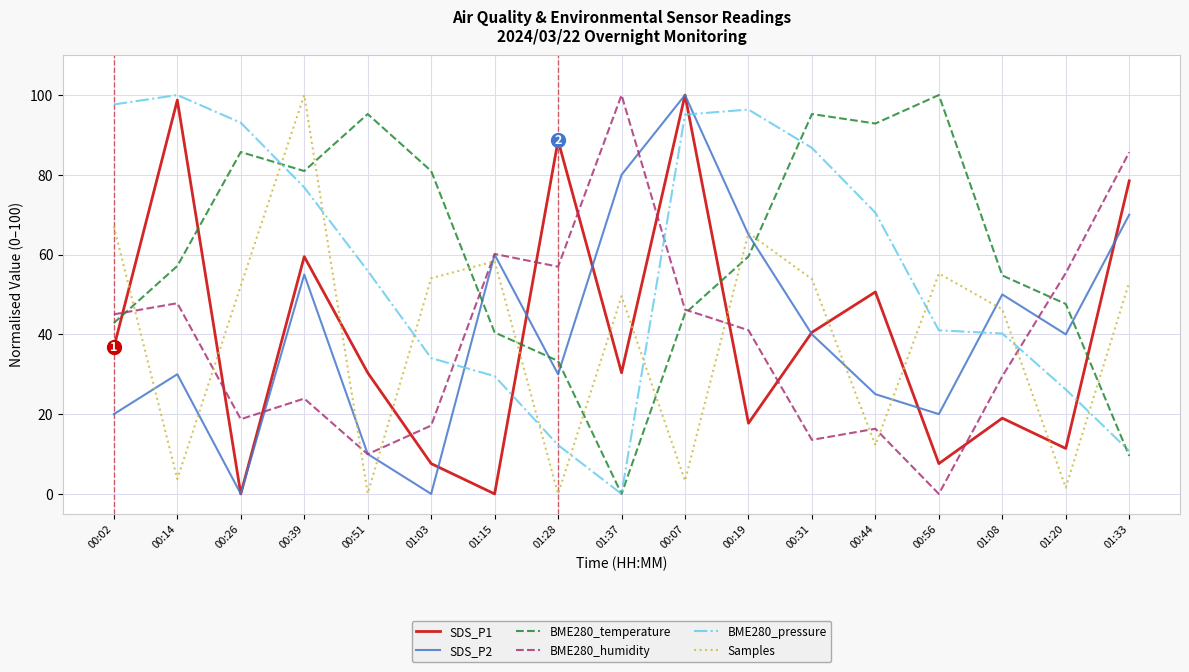

Is the value of SDS_P1 at 01:15 greater than the value of BME280_pressure at 00:19?

No